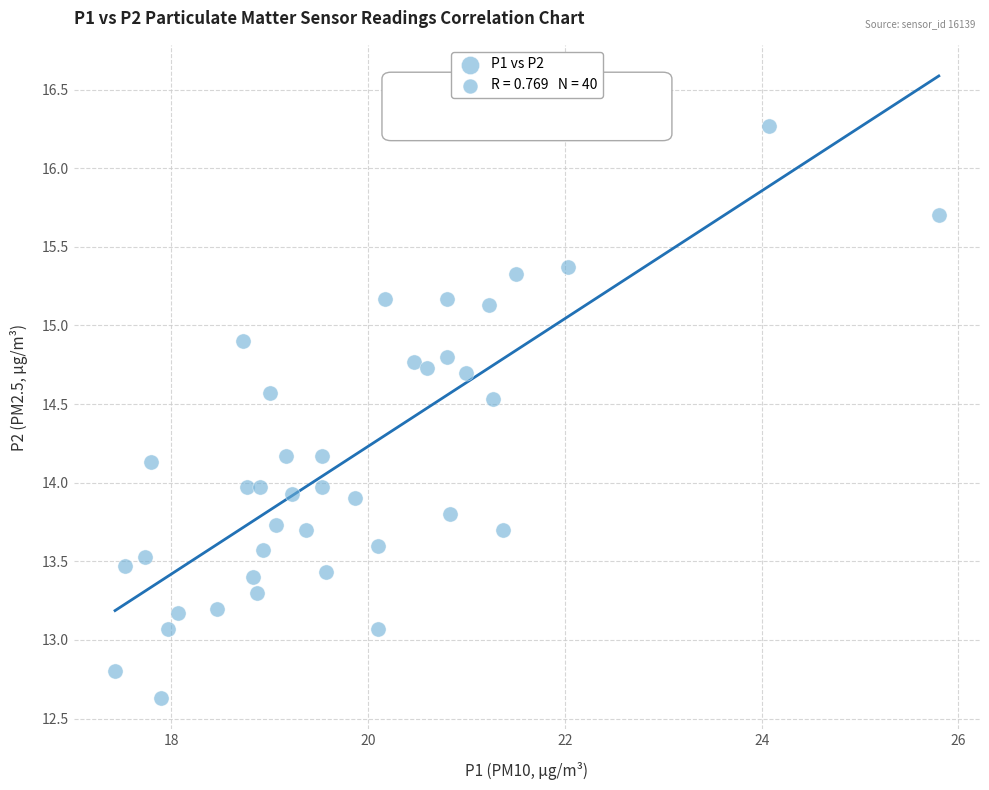

What is the range of X values (max minus min)?

8.4